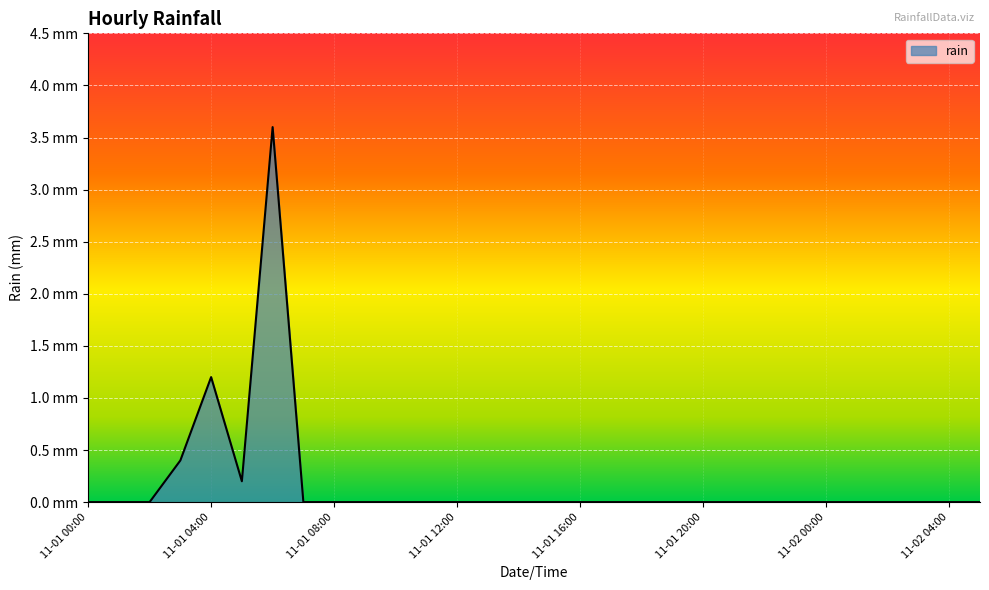

How many interior local valleys (lower than both neighbors) does the data have?

1